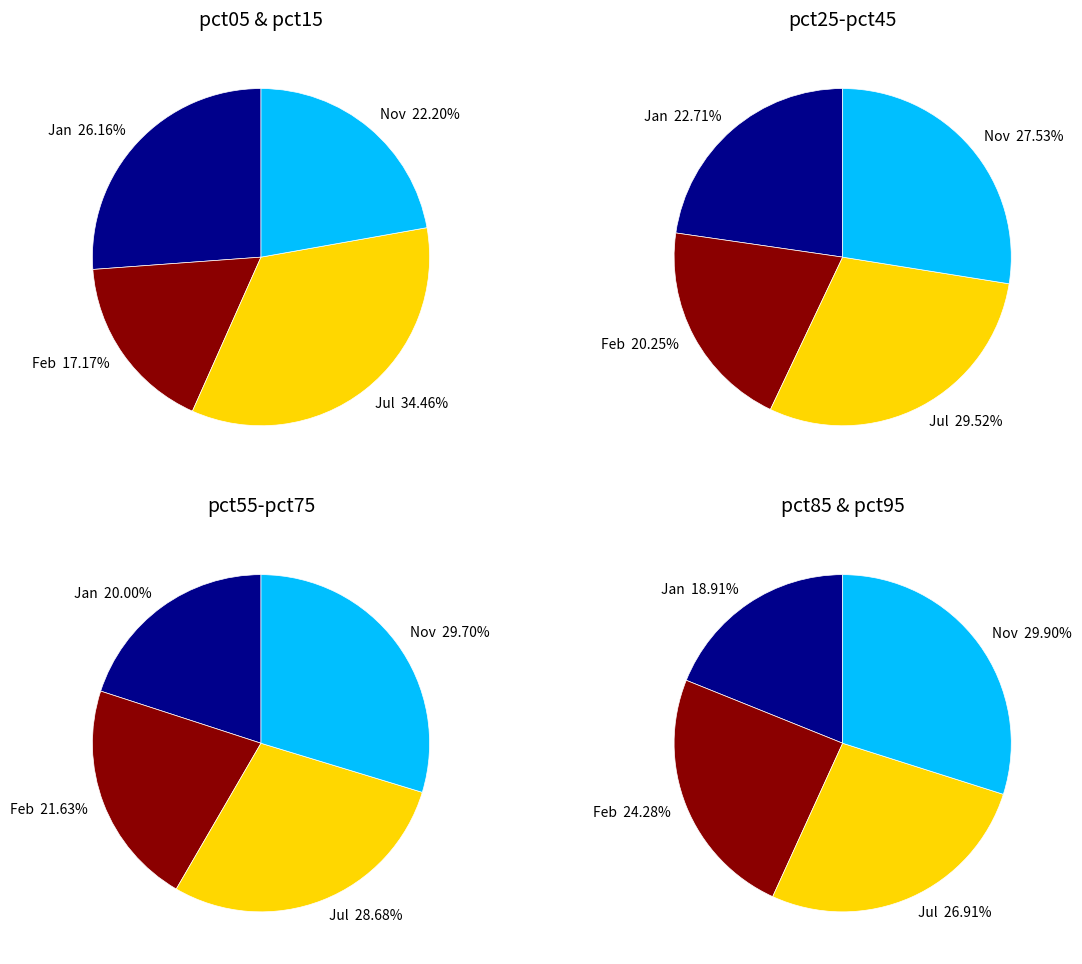

The nov_values slice represents 1% of the pie. True or false?

False